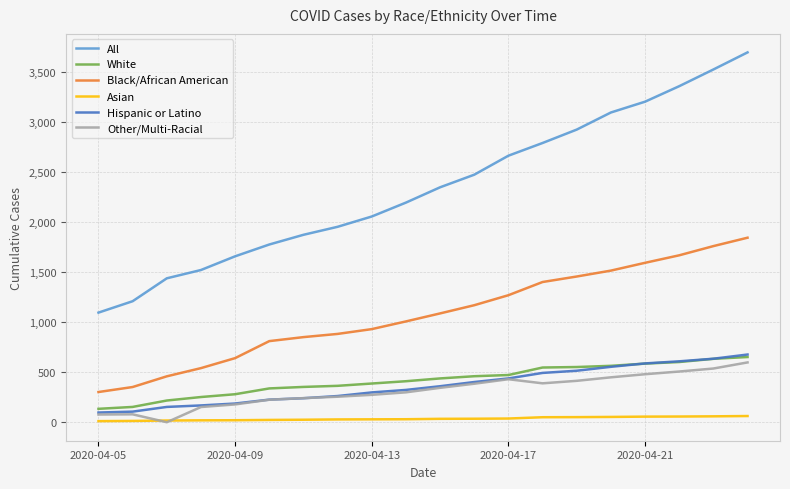

True or false: All and Other/Multi-Racial cross at least once.

False